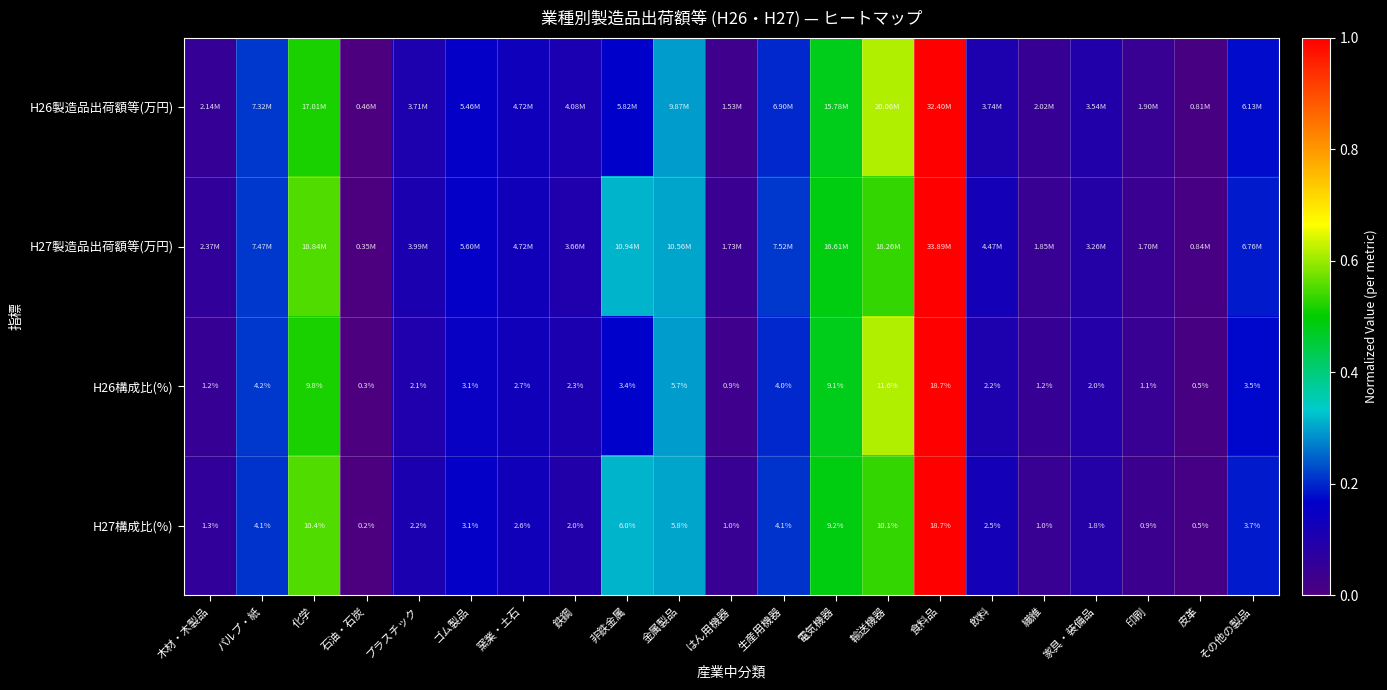

At which label does H27構成比(%) reach its peak?

食料品